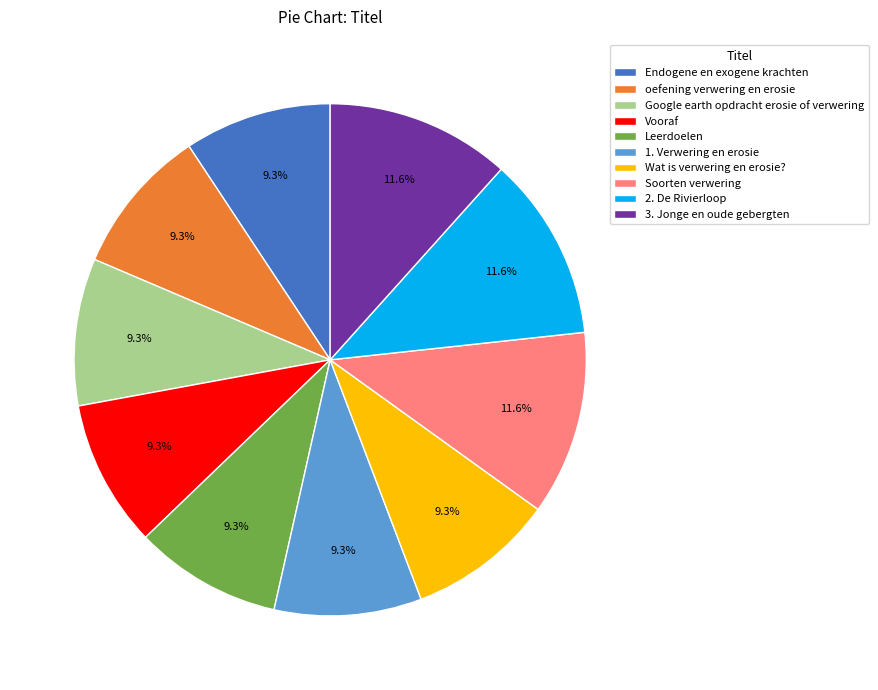

True or false: Wat is verwering en erosie? accounts for 21% of the total.

False